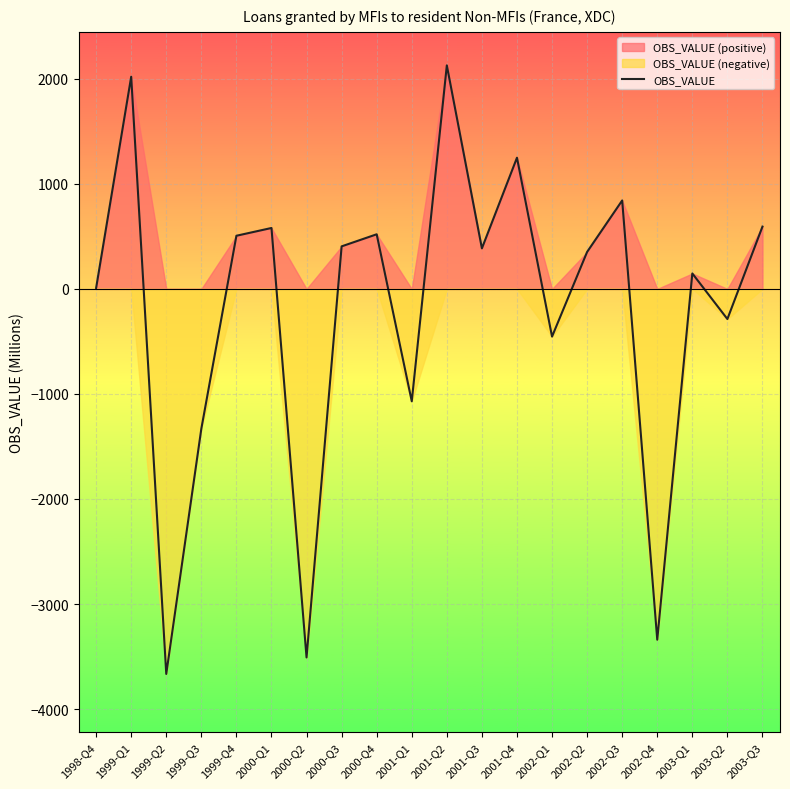

What is the value of the 20th point from the left?

593